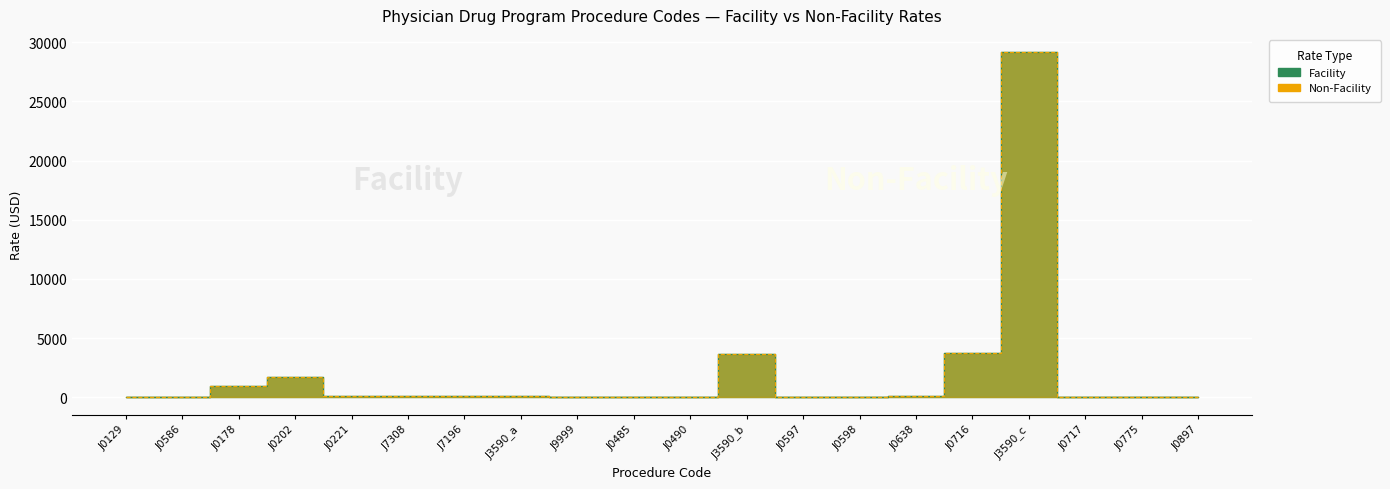

Reading right to left, what are all the values shown in this chart?

Facility: 13.8	35.8	5.2	29160.0	3757.4	85.1	41.6	26.3	3672.0	36.7	3.6	8.1	75.6	100.5	104.7	141.5	1743.8	935.6	7.2	17.8
Non-Facility: 13.8	35.8	5.2	29160.0	3757.4	85.1	41.6	26.3	3672.0	36.7	3.6	8.1	75.6	100.5	104.7	141.5	1743.8	935.6	7.2	17.8